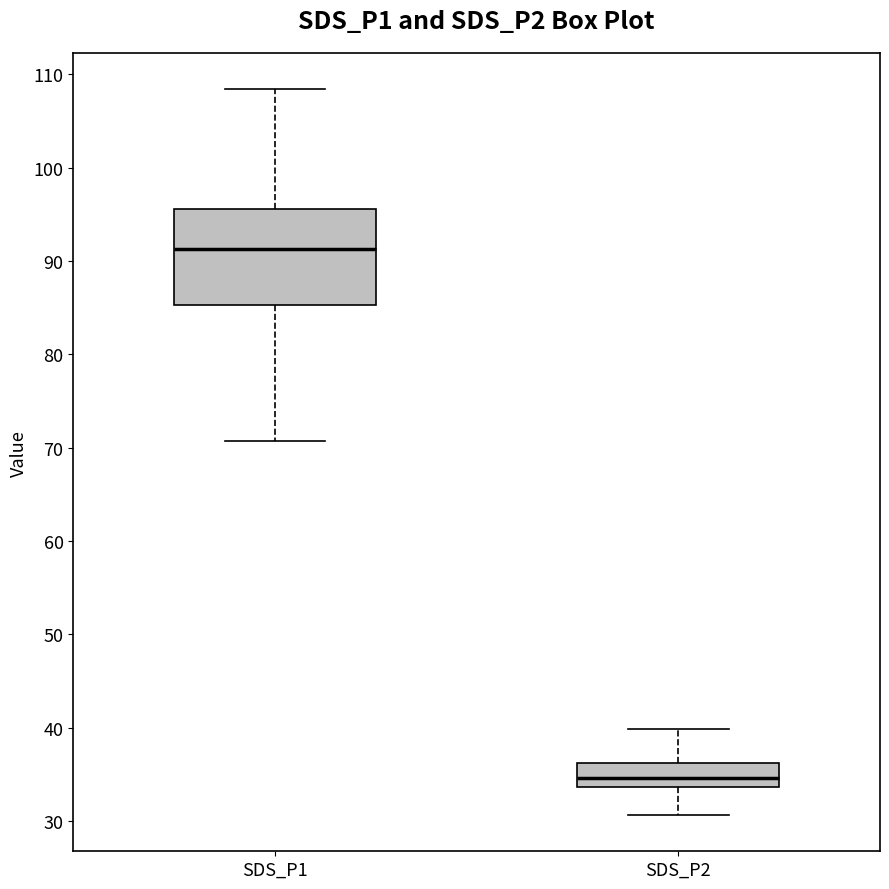

Where does the upper whisker of the box for SDS_P2 end on the y-axis? The values are not printed on the chart, so give them approximately, as read against the axis.

40